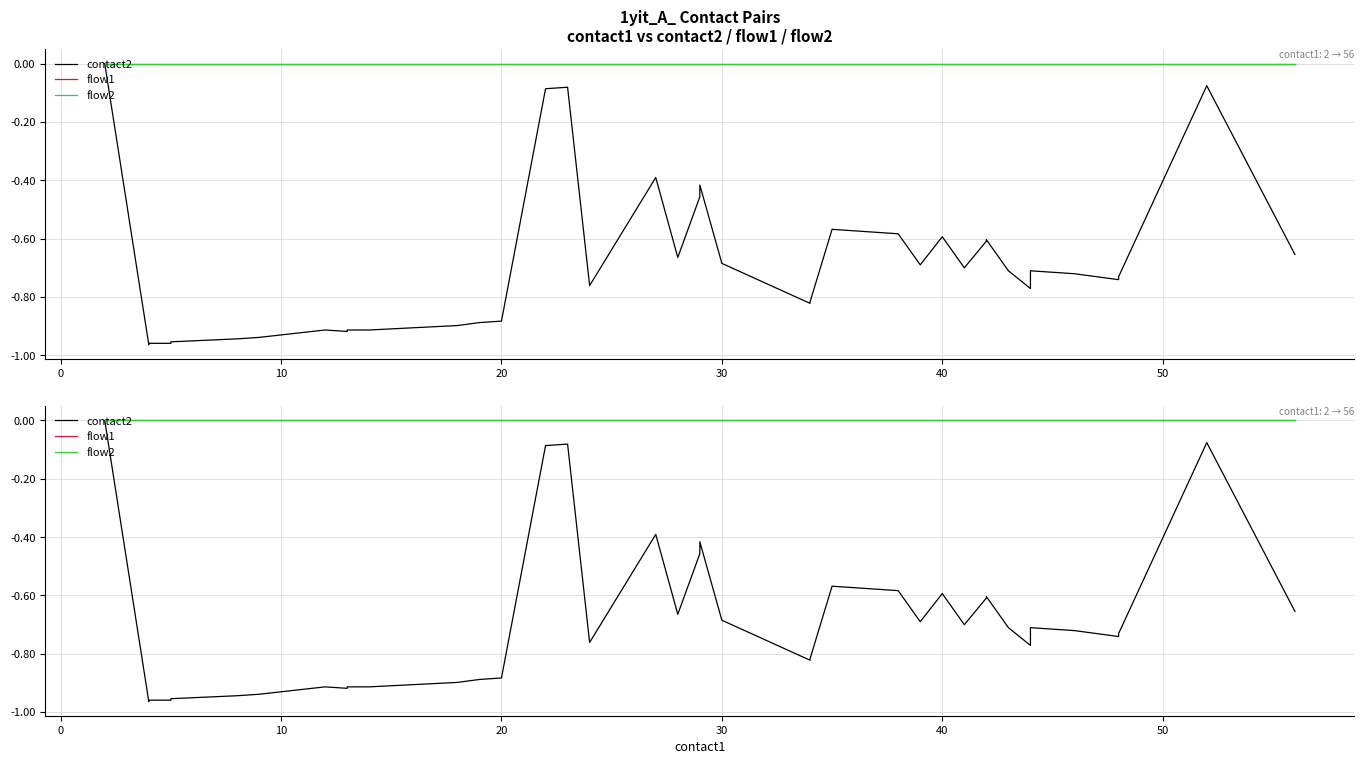

What are all the series names shown in the legend?

contact2, flow1, flow2